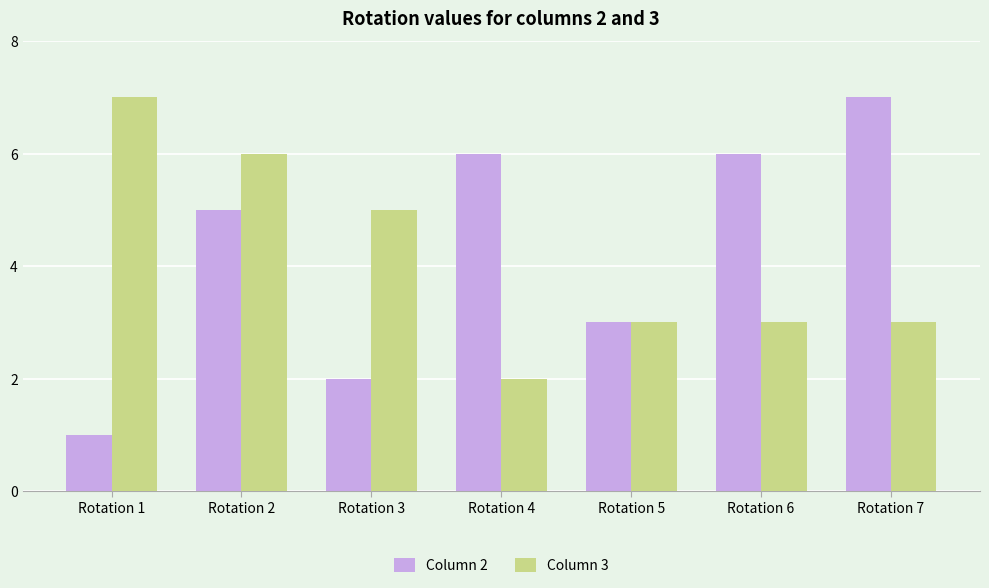

What is the value of the Column 2 bar at the 3rd from the left?

2